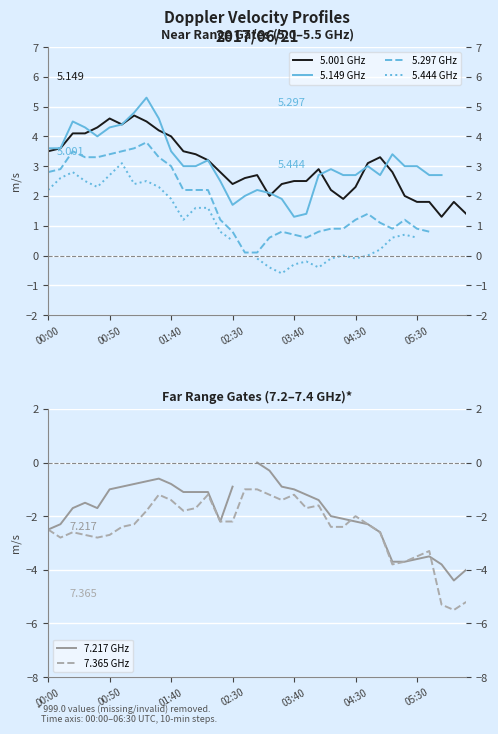

Which series changed the most between 11 and 14?

7.217 GHz